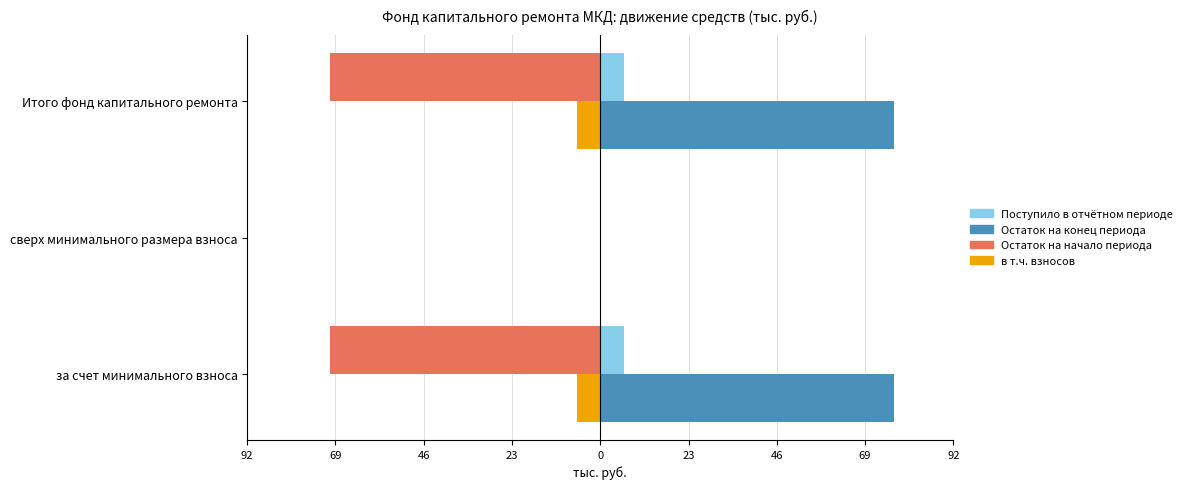

At how many categories does at least one series exceed 0?

2